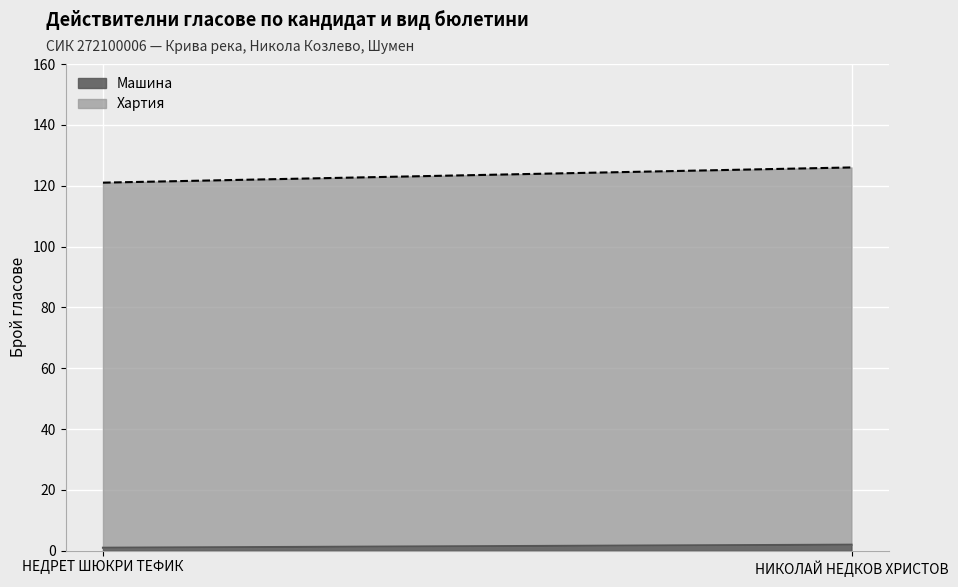

Which label corresponds to the smallest value in the chart?

НЕДРЕТ ШЮКРИ ТЕФИК